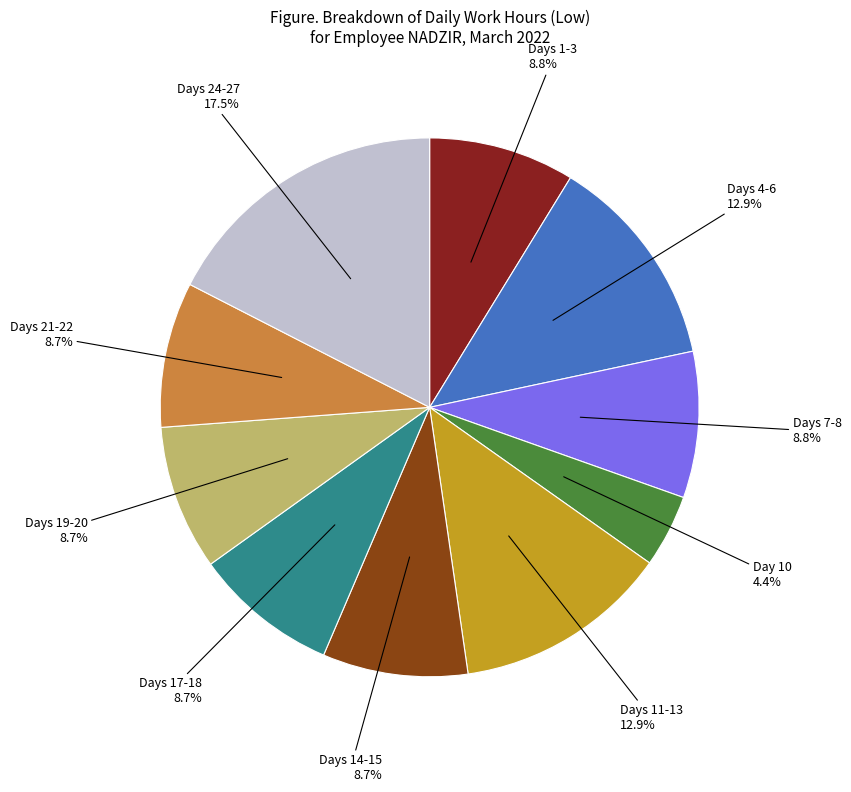

Count the number of slices in the pie.

10